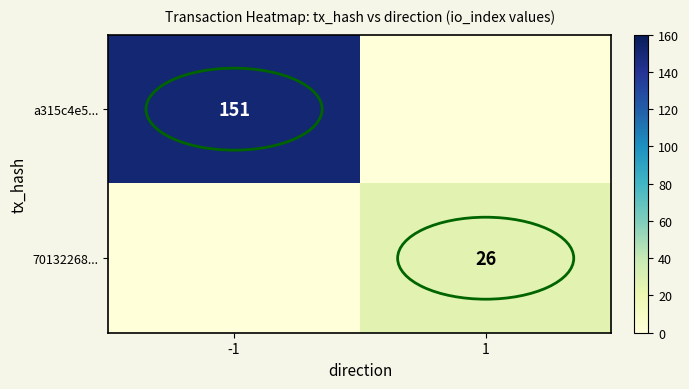

Count the number of categories in the chart.

2